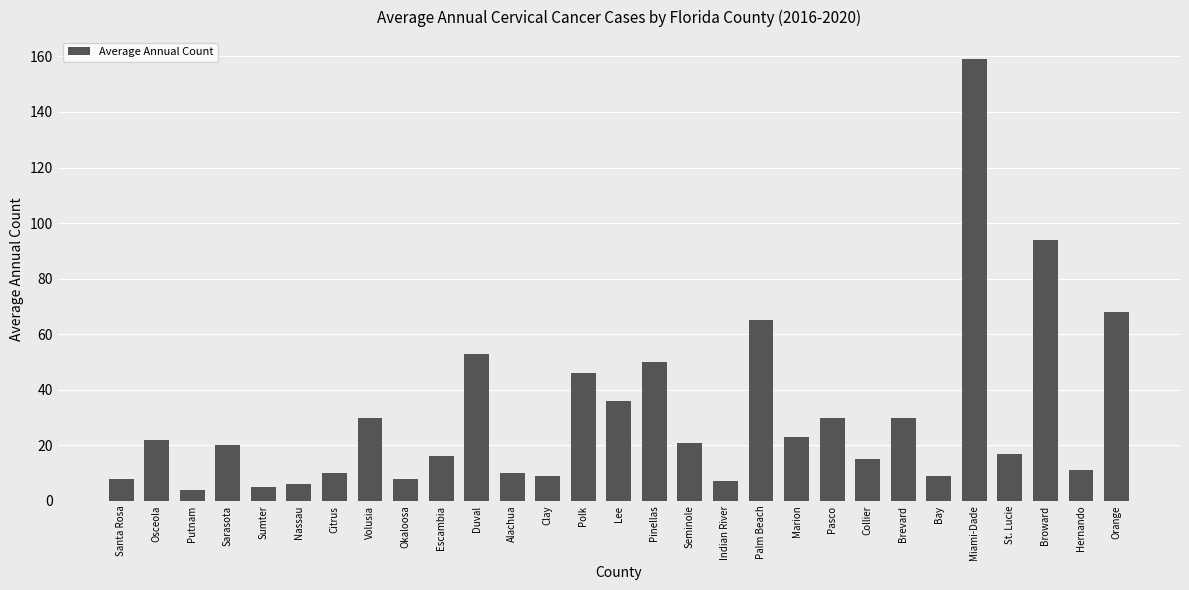

What is the ratio of the value at Duval to the value at Escambia?

3.3